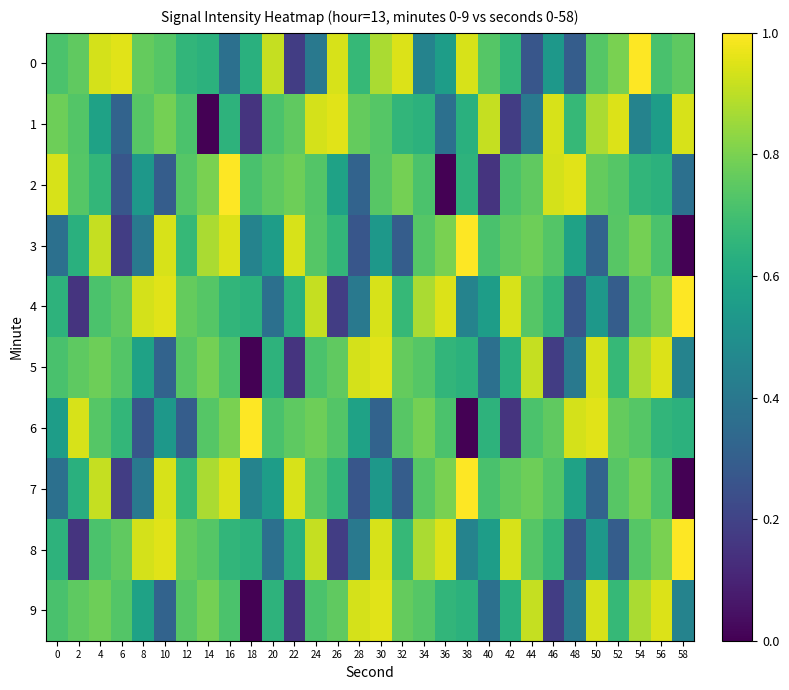

Between 2 and 4, which is larger?

4